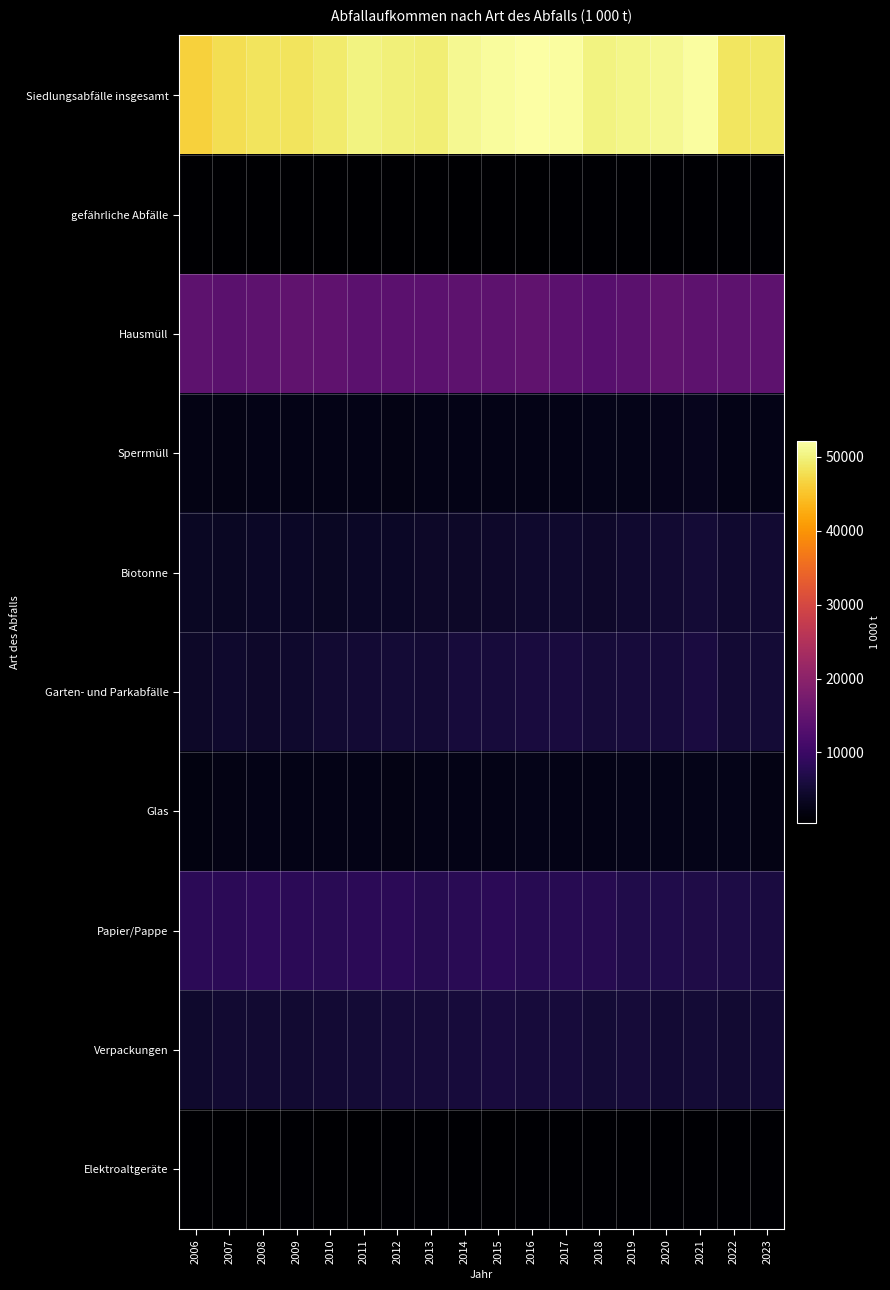

What is the minimum value shown in the chart?

391